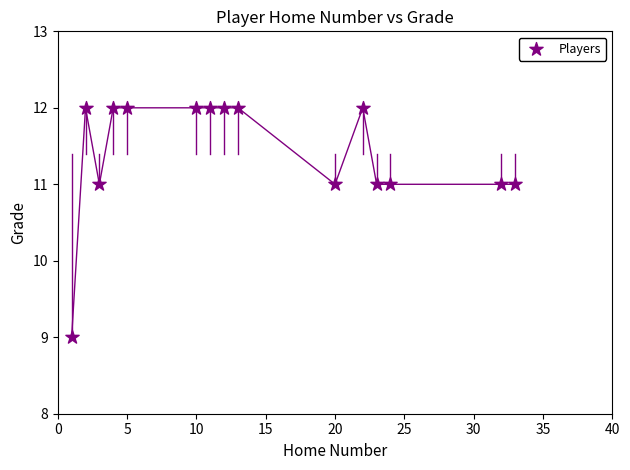

What is the range of Y values (max minus min)?

3